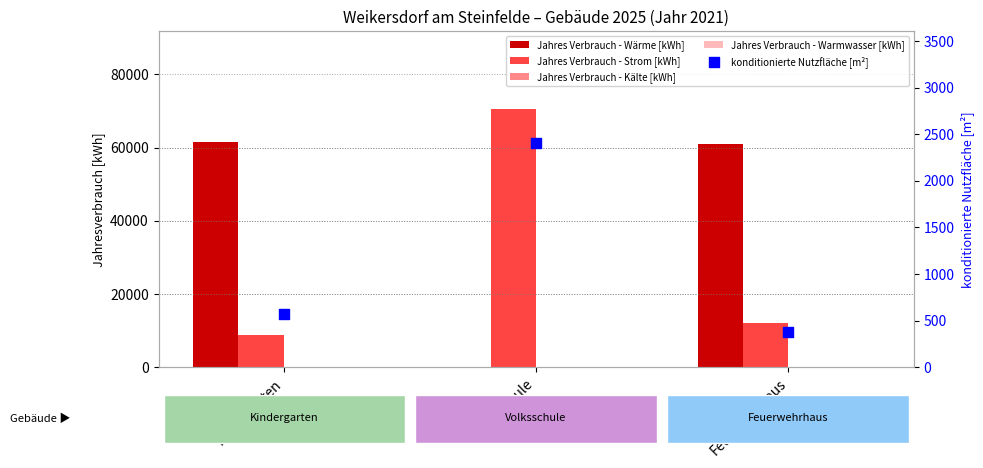

Which series has the widest spread of Y values?

Jahres Verbrauch - Strom [kWh]